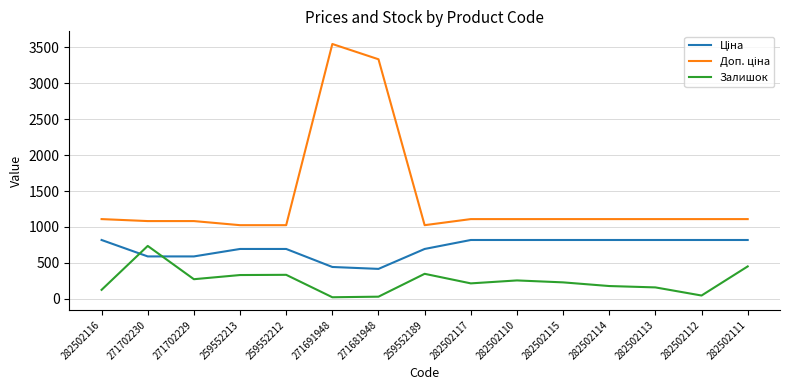

At how many categories does at least one series exceed 2867?

2